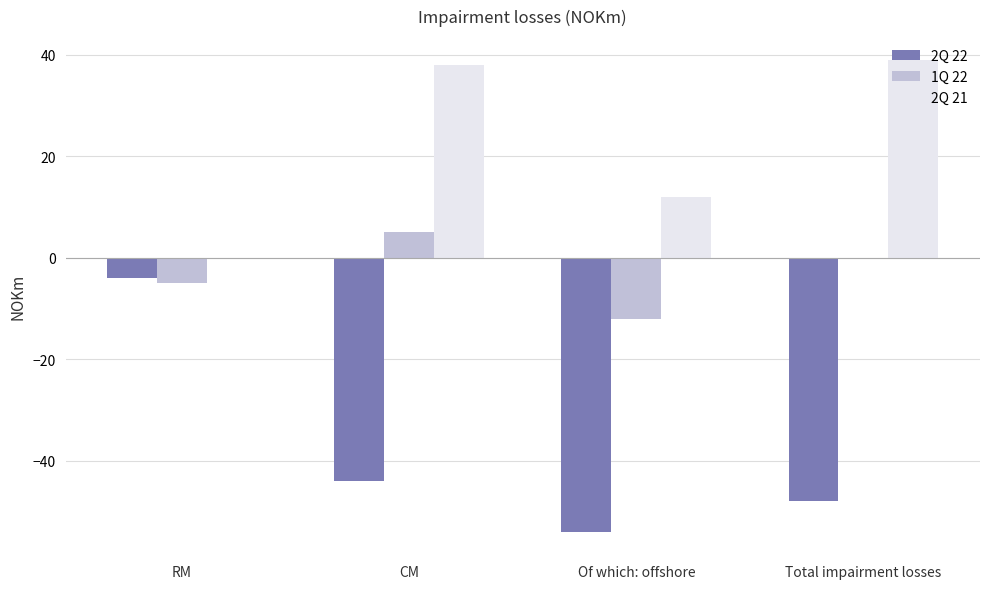

Is the value of 2Q 22 at CM greater than the value of 2Q 21 at Total impairment losses?

No